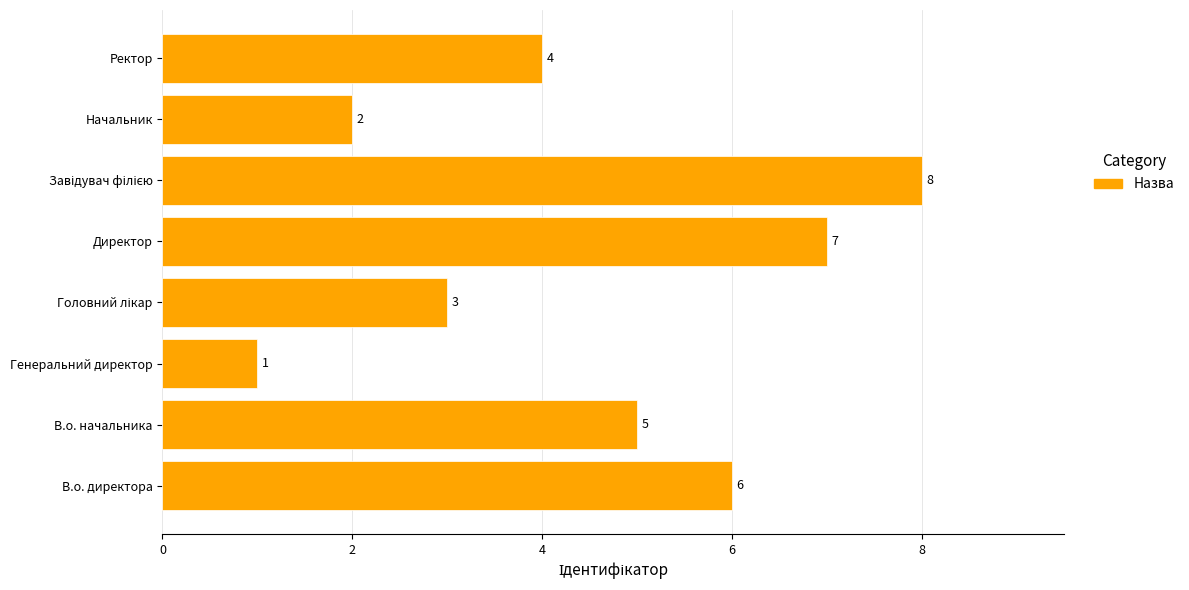

What is the smallest value displayed?

1